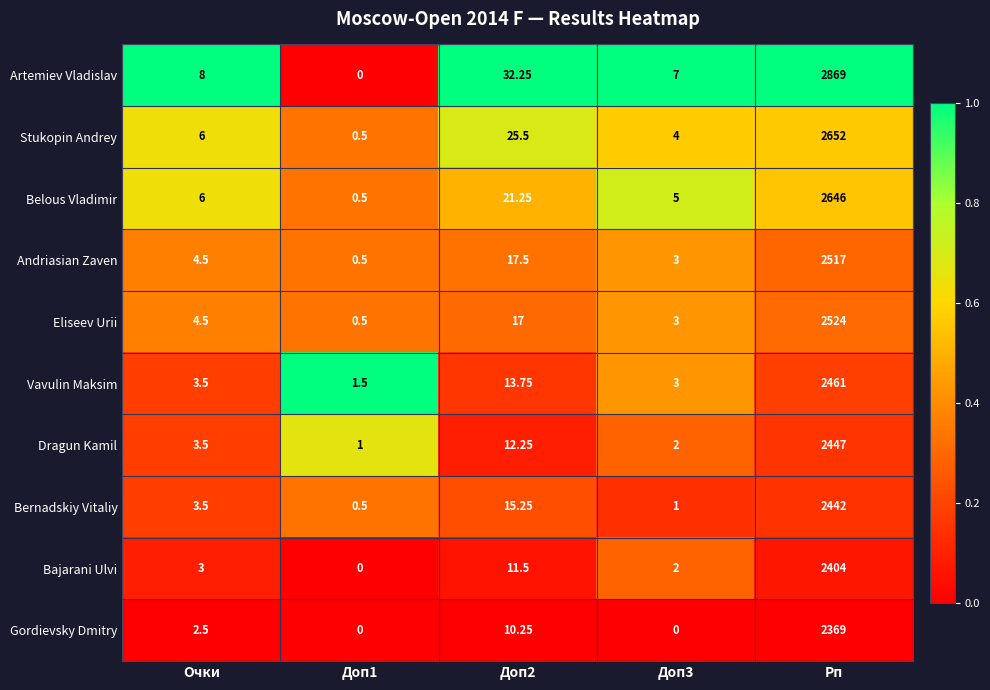

Which category has the highest value across all series?

Рп